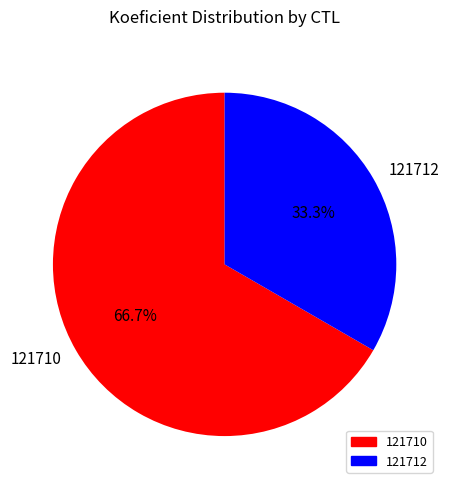

To the nearest percent, what percentage of the pie is 121710?

67%